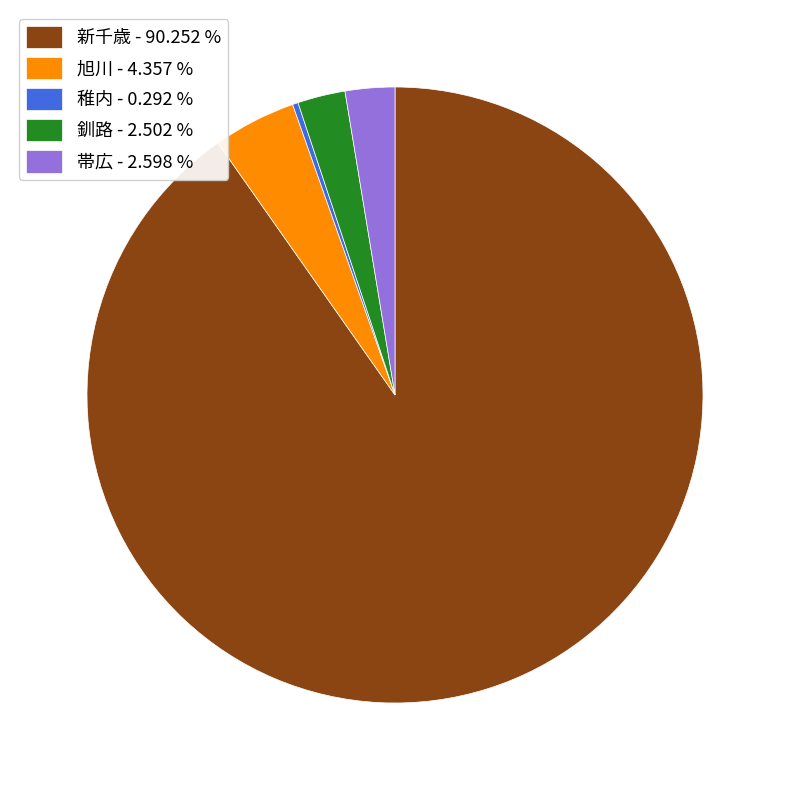

True or false: 旭川 accounts for 19% of the total.

False